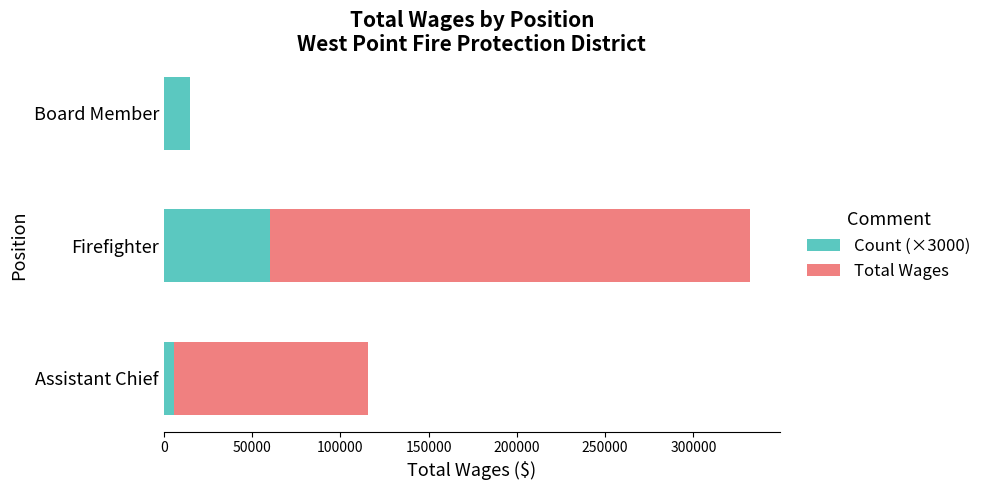

What is the highest value of the Count (×3000) series?

60000